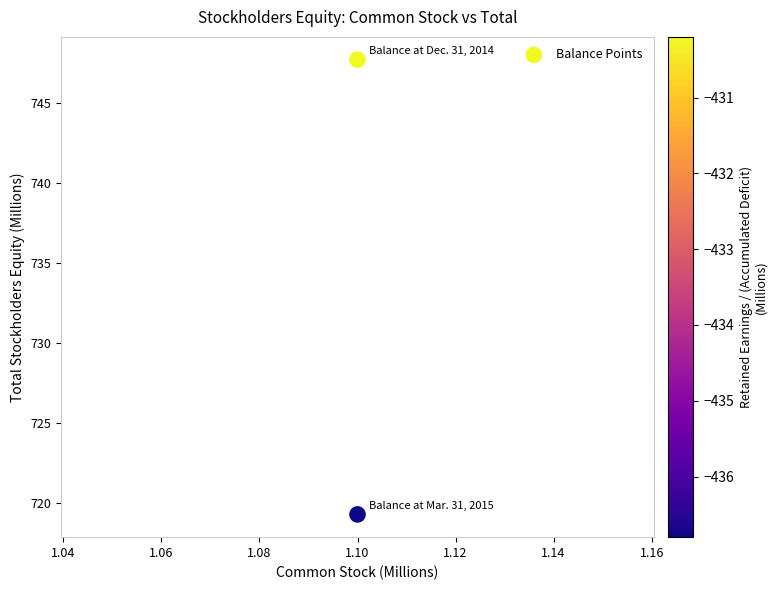

What Y value in the scatter plot is closest to 733?

719.3